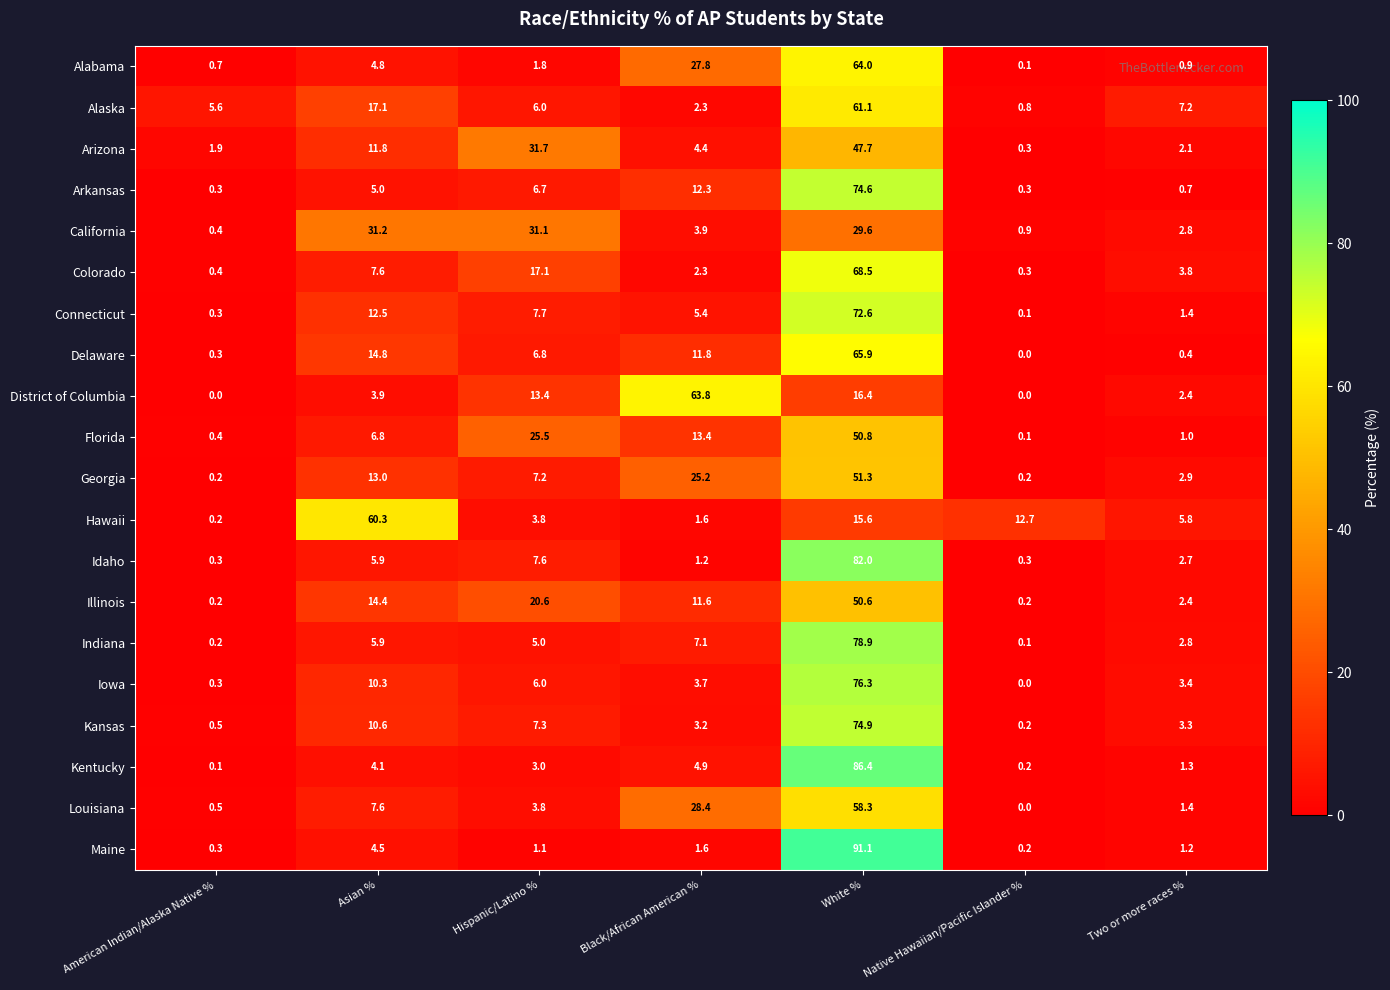

What is the greatest value displayed?

91.1